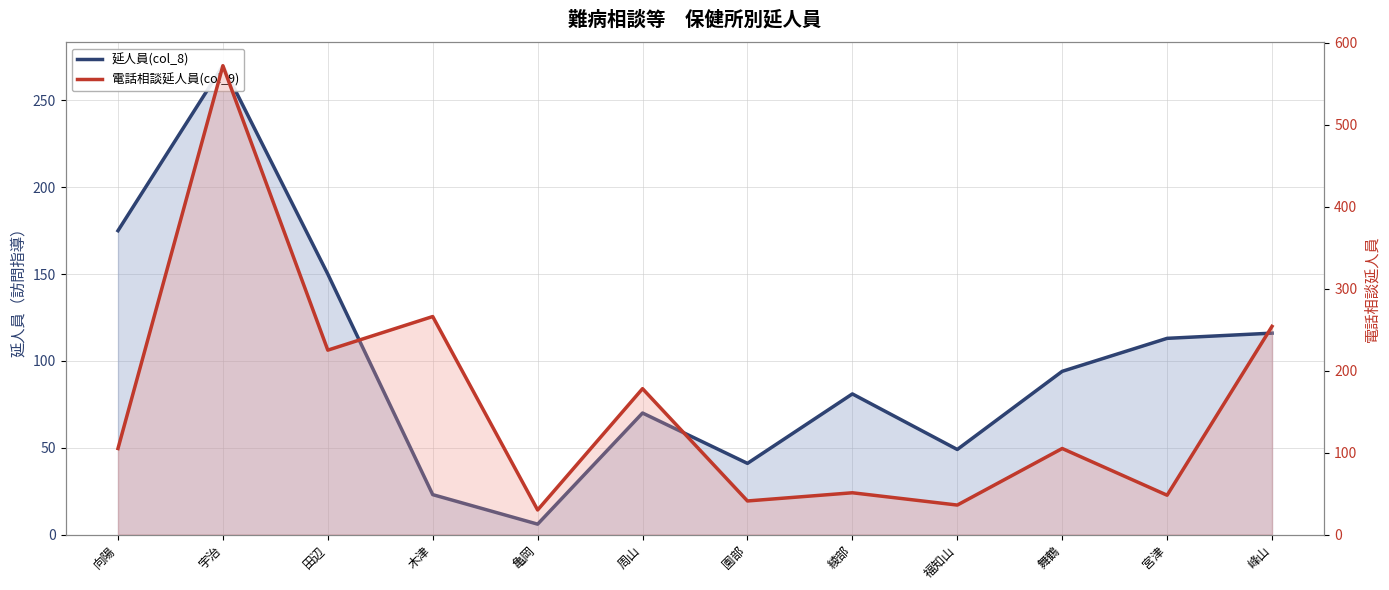

Between which two adjacent categories do 延人員(col_8) and 電話相談延人員(col_9) first intersect?

向陽 and 宇治